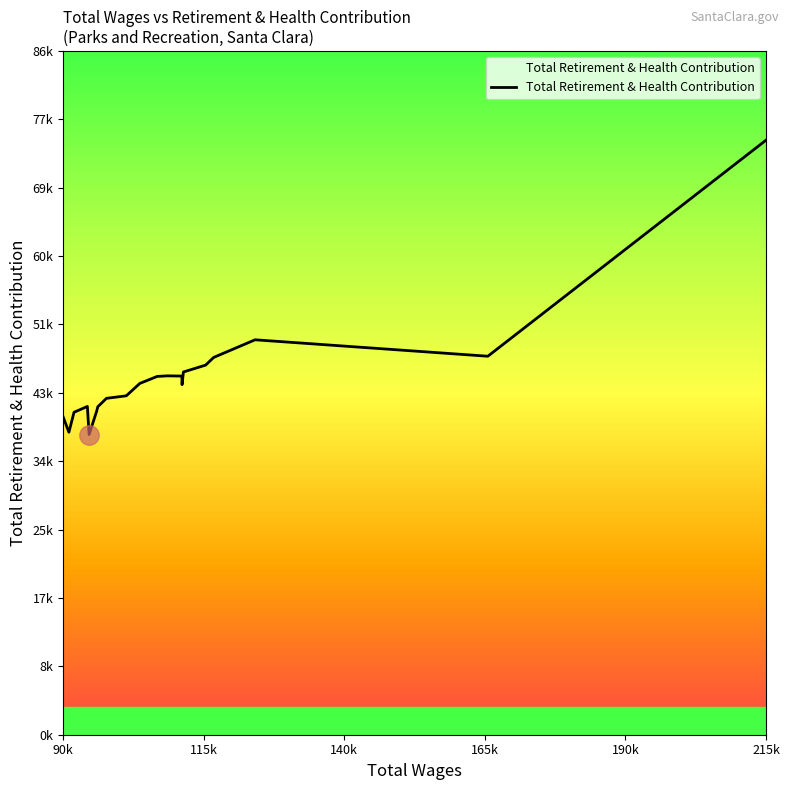

Does the chart have visible grid lines?

No